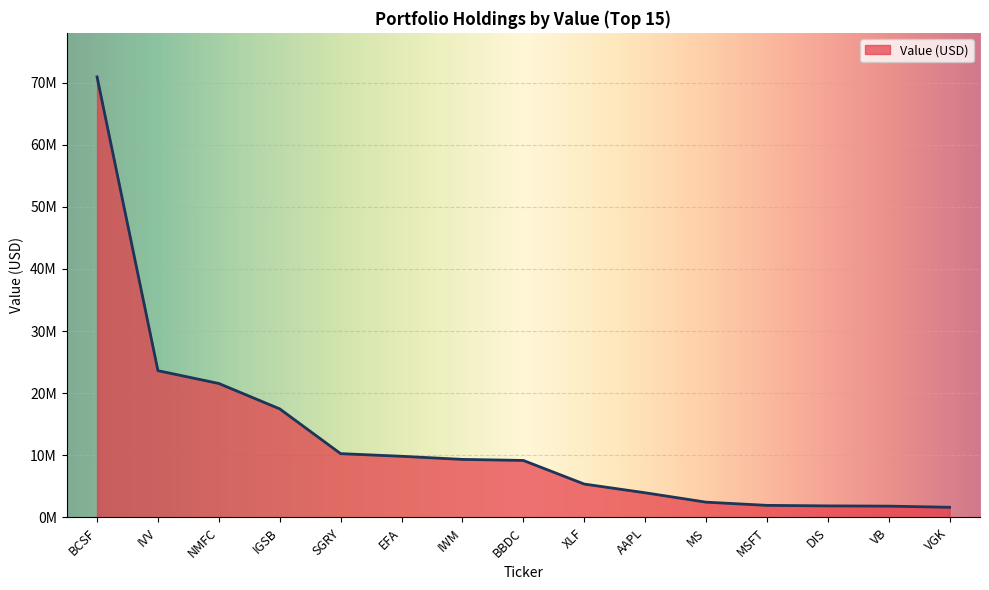

Reading right to left, transcribe all the data shown in this chart.

VGK=1644000	VB=1828000	DIS=1867000	MSFT=1952000	MS=2470000	AAPL=3979000	XLF=5384000	BBDC=9184000	IWM=9352000	EFA=9854000	SGRY=10279000	IGSB=17483000	NMFC=21571000	IVV=23634000	BCSF=70920000